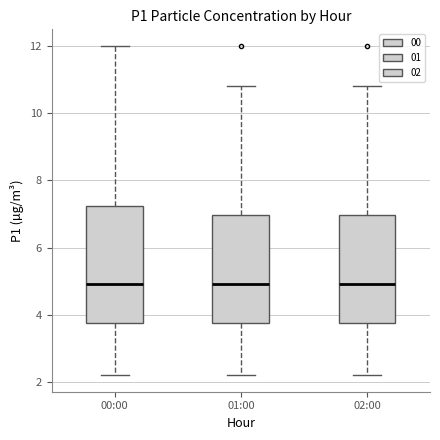

Reading left to right, transcribe this box plot: for each box, give where its median line is, the range the box spans, and where its two whiskers end, as read against the y-axis. The values are not printed on the chart, so give them approximately, as read against the axis.

00:00: median 5.0, box 3.8 to 7.2, whiskers 2.2 to 12.0
01:00: median 5.0, box 3.8 to 7.0, whiskers 2.2 to 10.8
02:00: median 5.0, box 3.8 to 7.0, whiskers 2.2 to 10.8